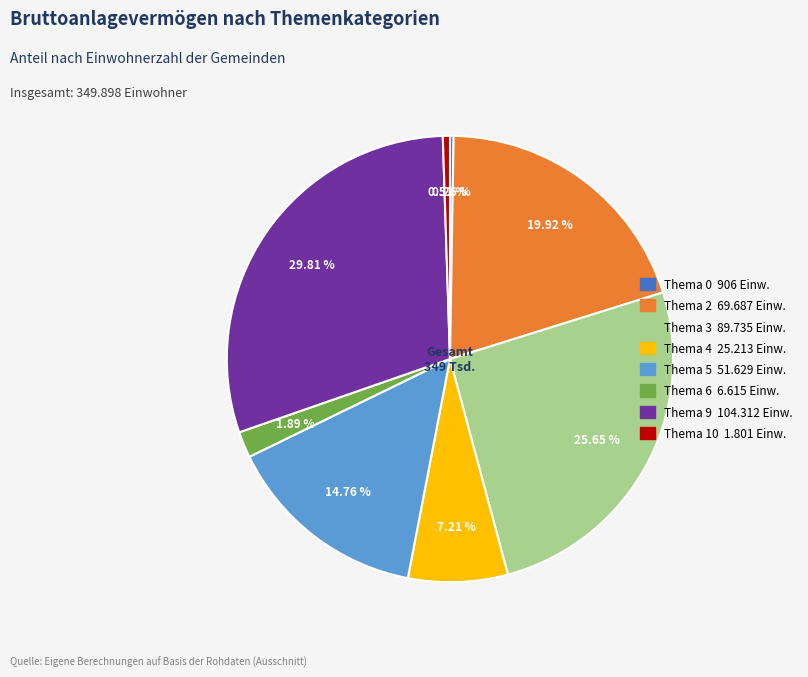

Is there any slice that represents more than half of the pie?

No